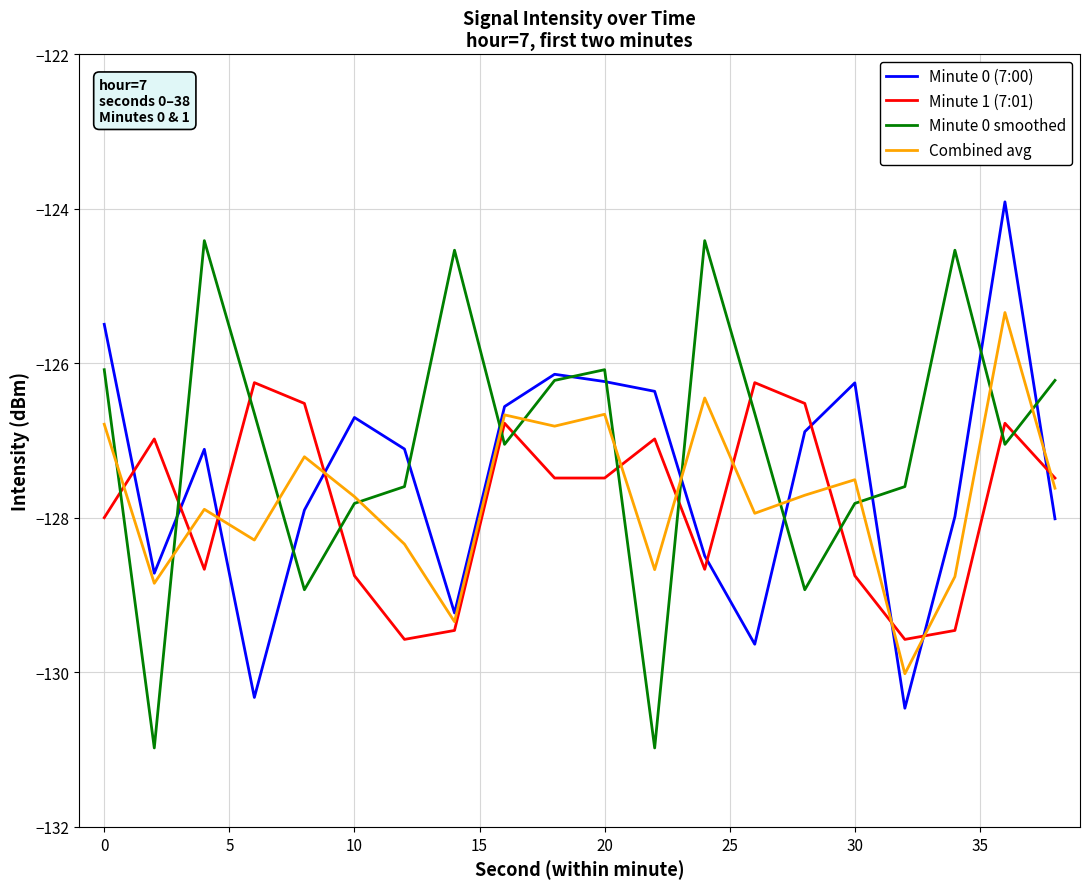

List the series in order of their peak value, highest first.

Minute 0 (7:00), Minute 0 smoothed, Combined avg, Minute 1 (7:01)